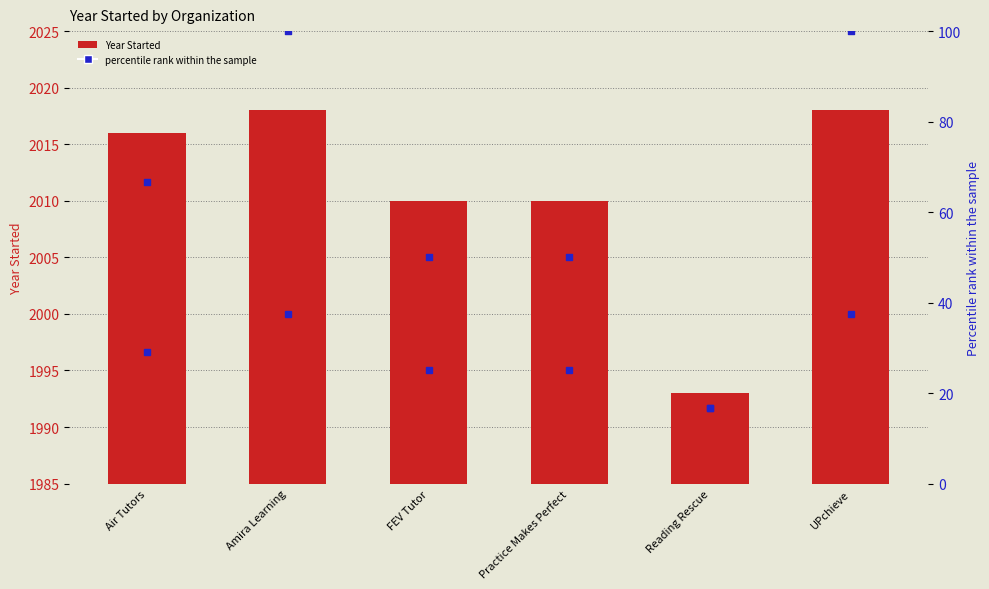

At which category is the sum across all series the highest?

Amira Learning